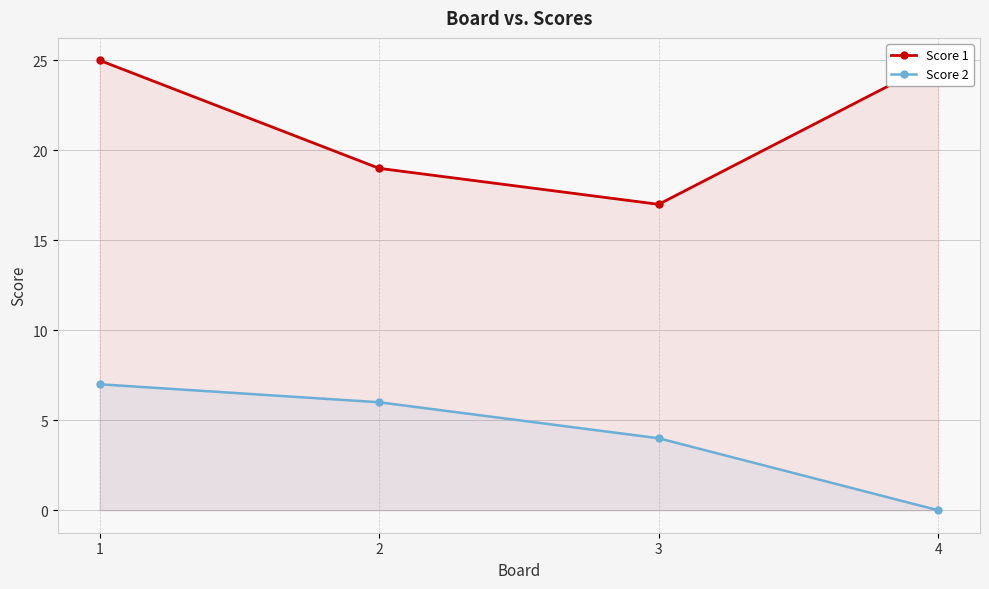

True or false: Score 2 has more than 2 points higher than both neighbors.

False